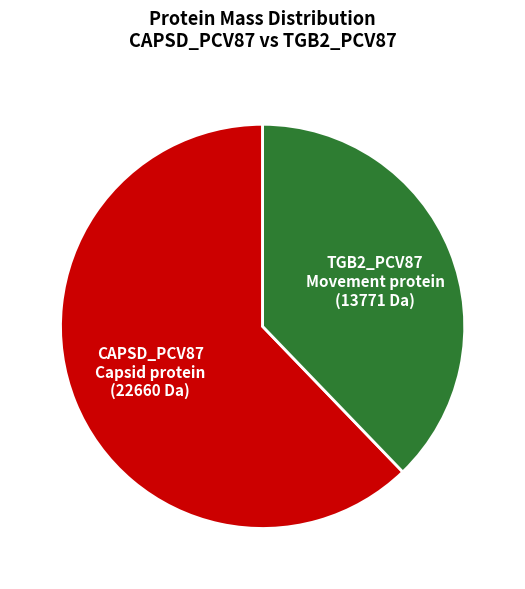

Is there any slice that represents more than half of the pie?

Yes